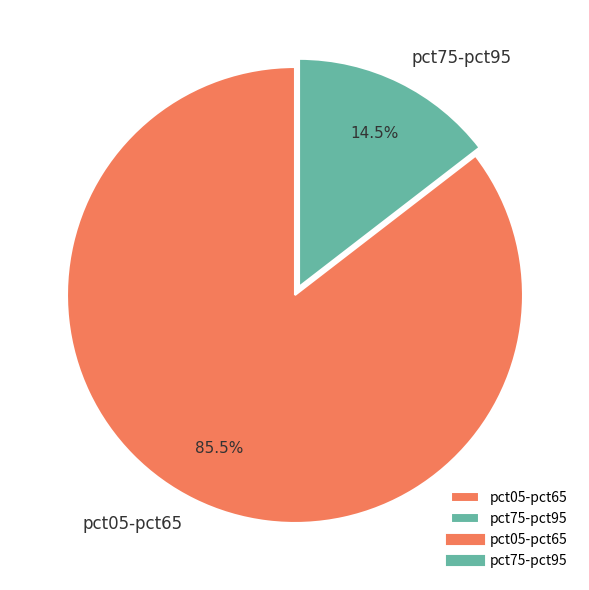

What is the smallest slice in the pie chart?

pct75-pct95